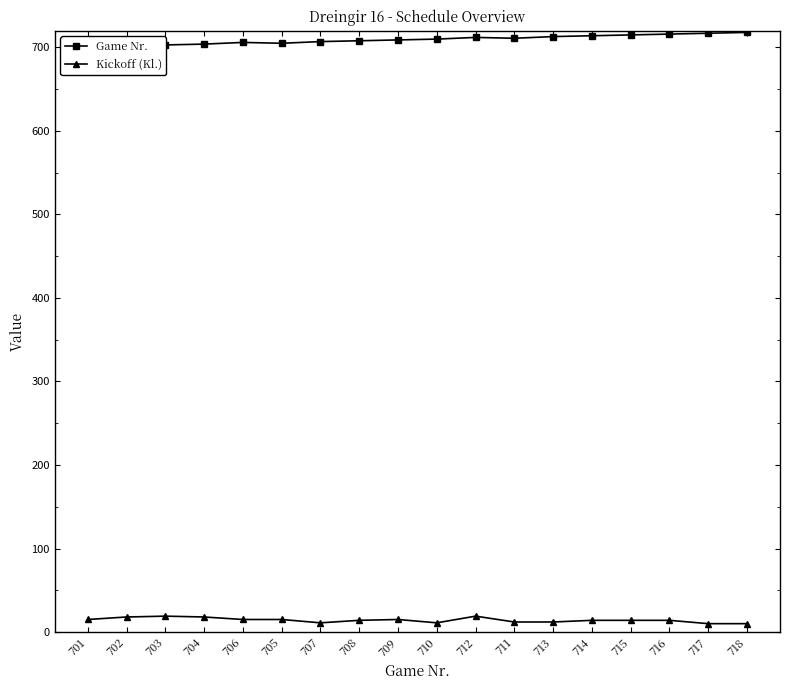

At which category is the sum across all series the highest?

712